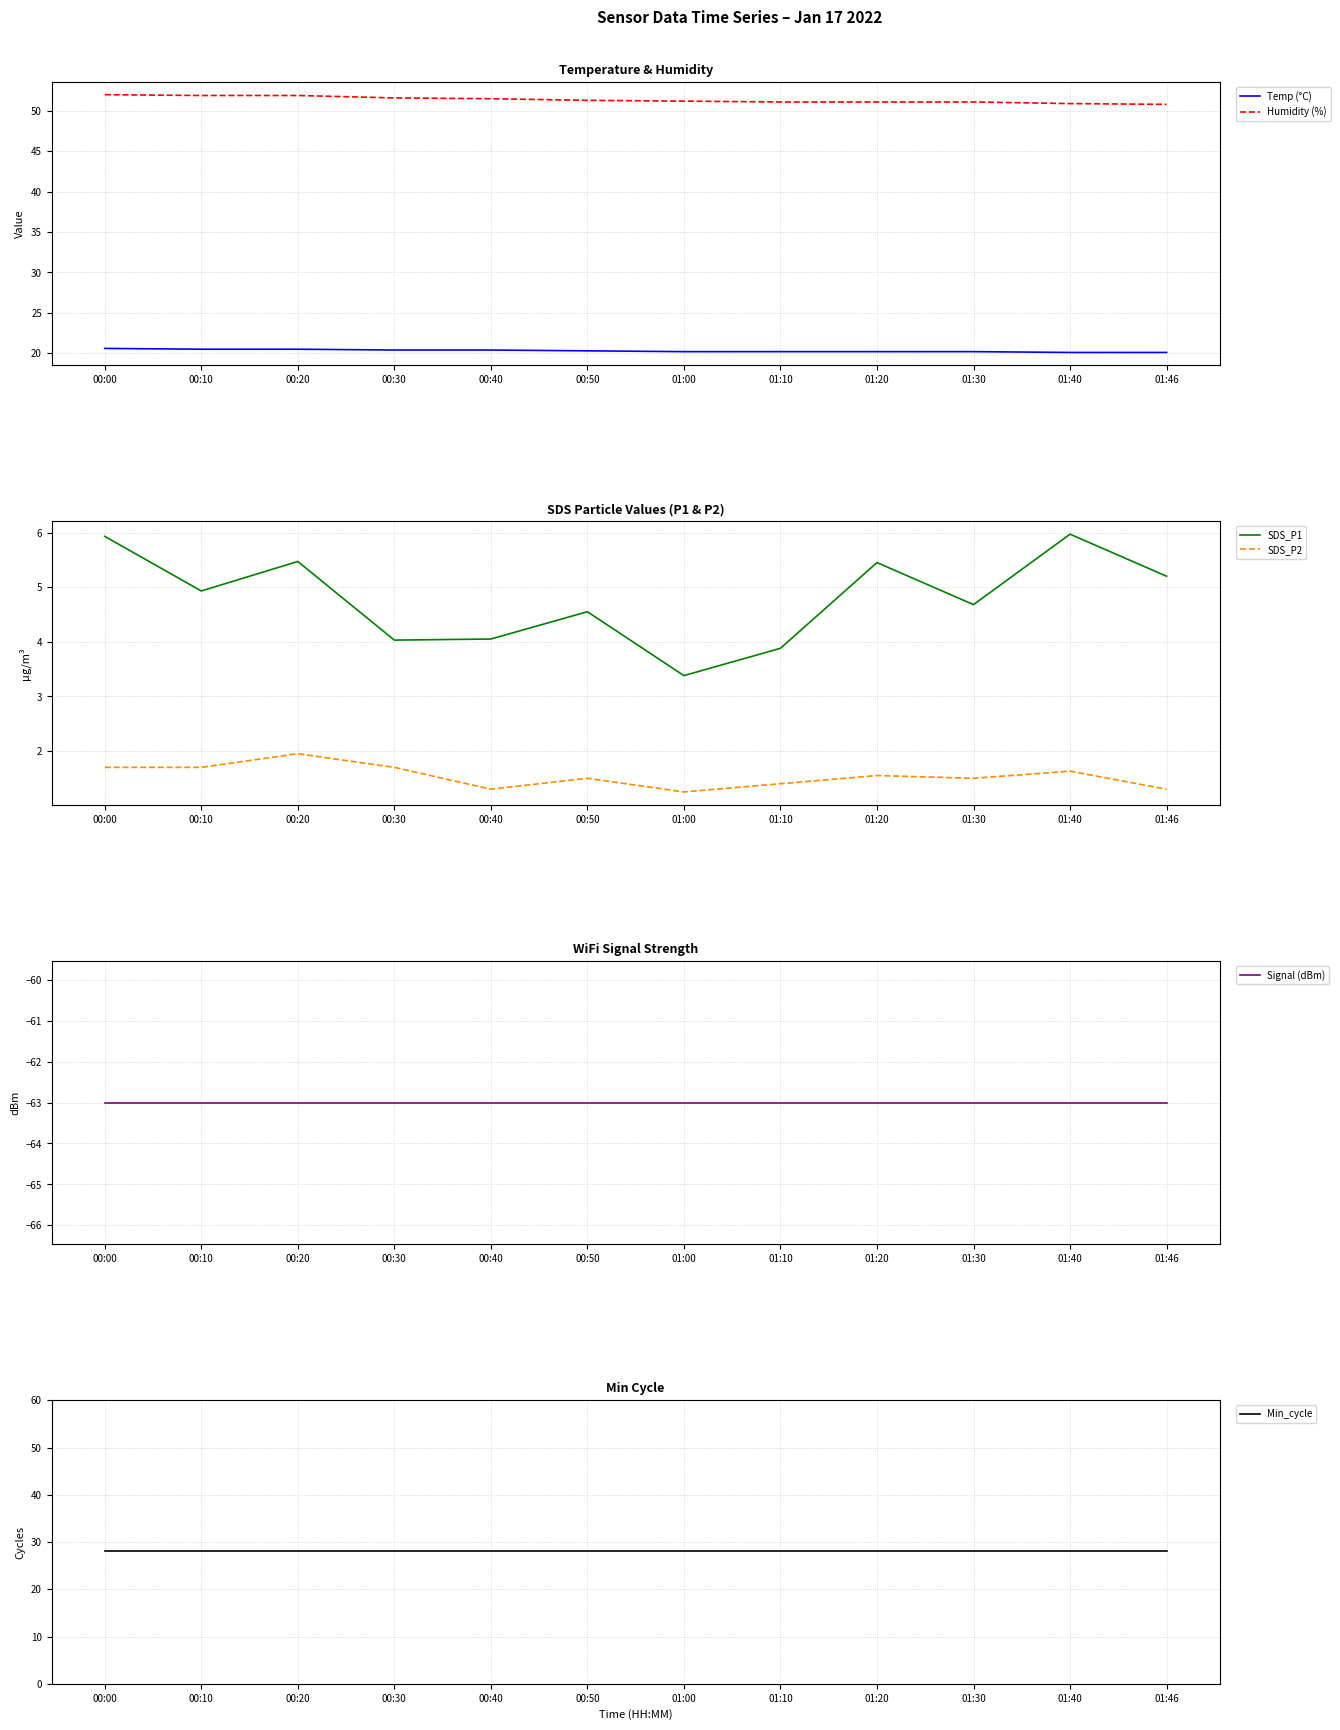

Reading right to left, what are all the values shown in this chart?

Temp (°C): 01:46=20.1	01:40=20.1	01:30=20.2	01:20=20.2	01:10=20.2	01:00=20.2	00:50=20.3	00:40=20.4	00:30=20.4	00:20=20.5	00:10=20.5	00:00=20.6
Humidity (%): 01:46=50.8	01:40=50.9	01:30=51.1	01:20=51.1	01:10=51.1	01:00=51.2	00:50=51.3	00:40=51.5	00:30=51.6	00:20=51.9	00:10=51.9	00:00=52.0
SDS_P1: 01:46=5.2	01:40=6.0	01:30=4.7	01:20=5.5	01:10=3.9	01:00=3.4	00:50=4.5	00:40=4.0	00:30=4.0	00:20=5.5	00:10=4.9	00:00=5.9
SDS_P2: 01:46=1.3	01:40=1.6	01:30=1.5	01:20=1.6	01:10=1.4	01:00=1.2	00:50=1.5	00:40=1.3	00:30=1.7	00:20=1.9	00:10=1.7	00:00=1.7
Signal (dBm): 01:46=-63.0	01:40=-63.0	01:30=-63.0	01:20=-63.0	01:10=-63.0	01:00=-63.0	00:50=-63.0	00:40=-63.0	00:30=-63.0	00:20=-63.0	00:10=-63.0	00:00=-63.0
Min_cycle: 01:46=28.0	01:40=28.0	01:30=28.0	01:20=28.0	01:10=28.0	01:00=28.0	00:50=28.0	00:40=28.0	00:30=28.0	00:20=28.0	00:10=28.0	00:00=28.0